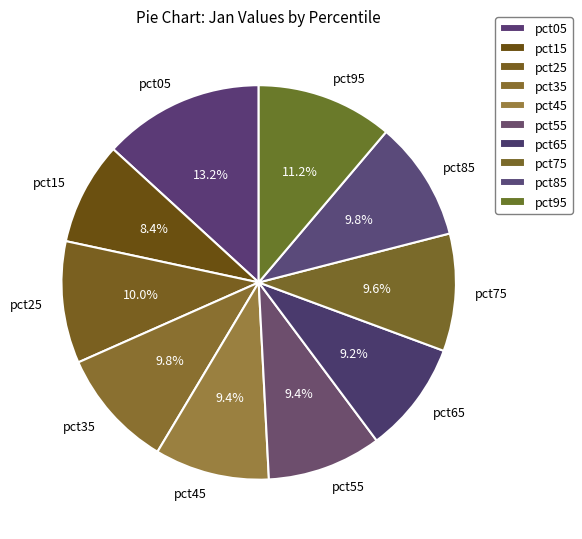

To the nearest percent, what portion does pct45 represent?

9%